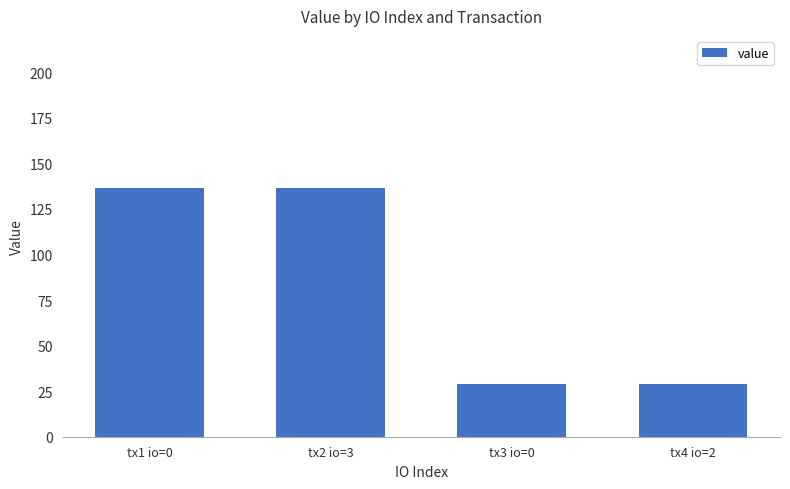

Reading left to right, transcribe all the data shown in this chart.

136.3	136.3	28.7	28.7